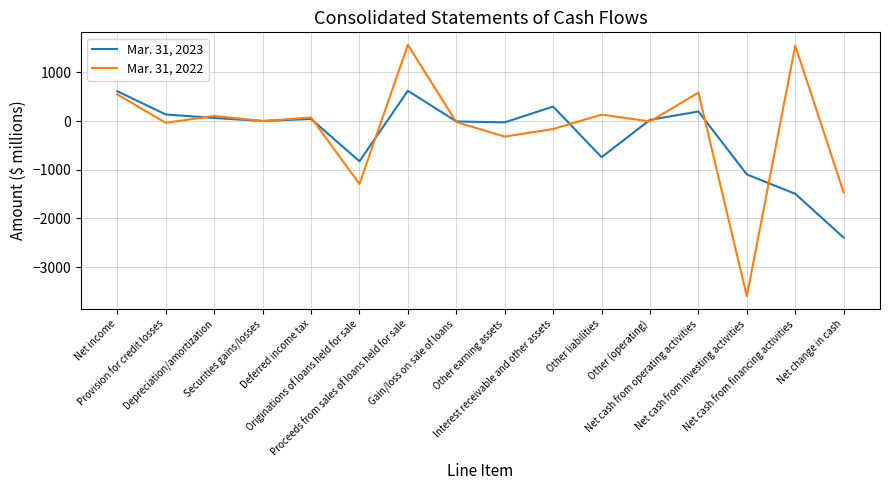

Where is Mar. 31, 2023 nearest to the value -886?

Originations of loans held for sale